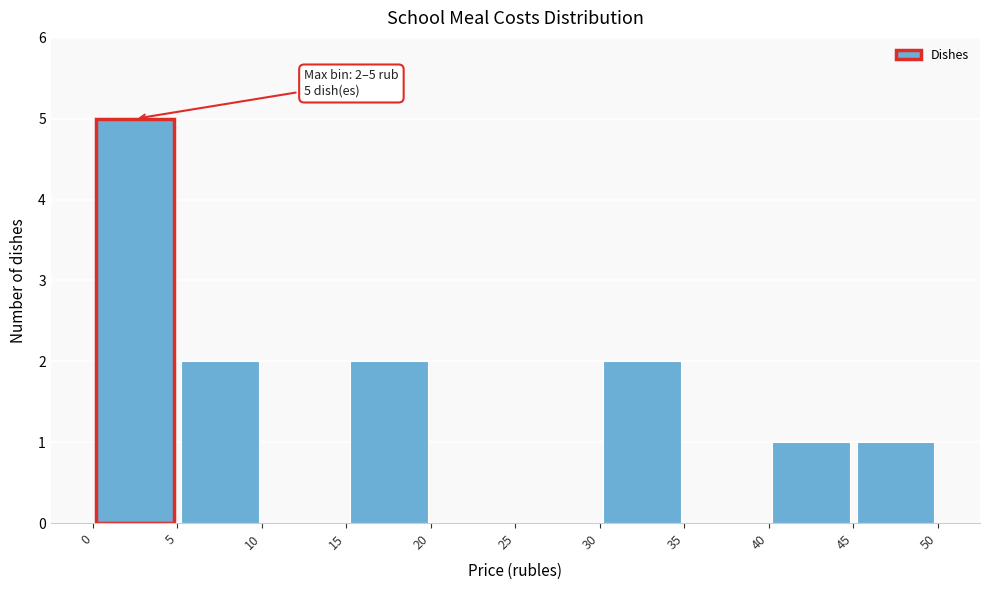

Which range on the x-axis has the tallest bar?

0 to 5